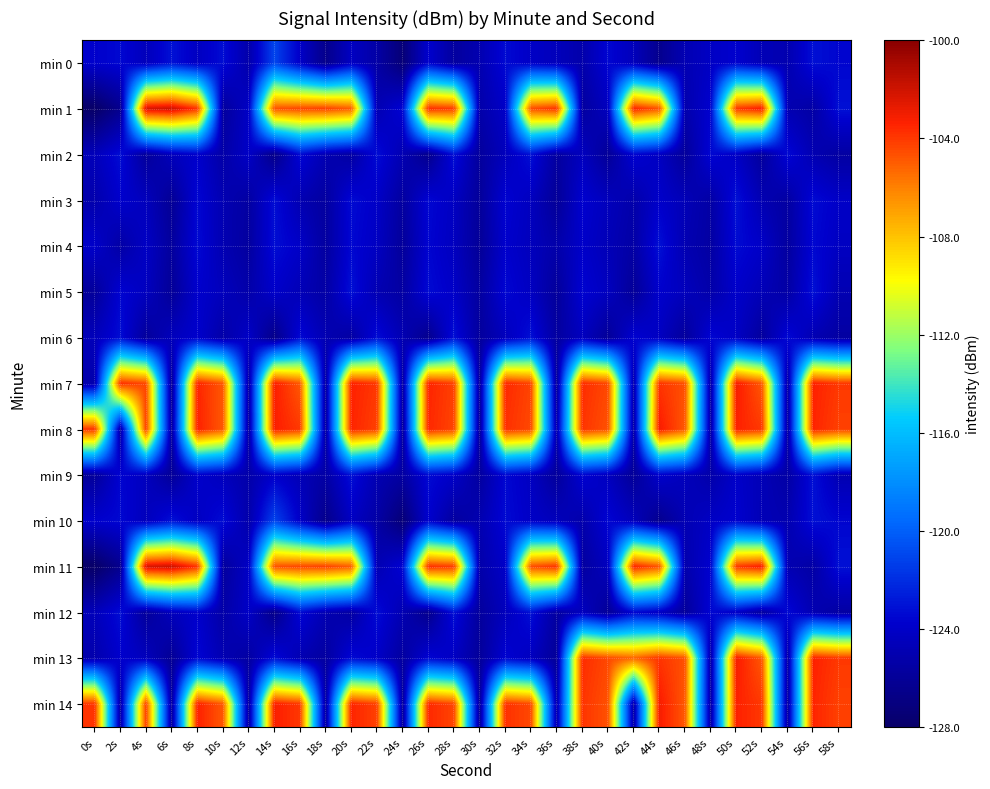

At which category does the chart reach its peak across all series?

6s